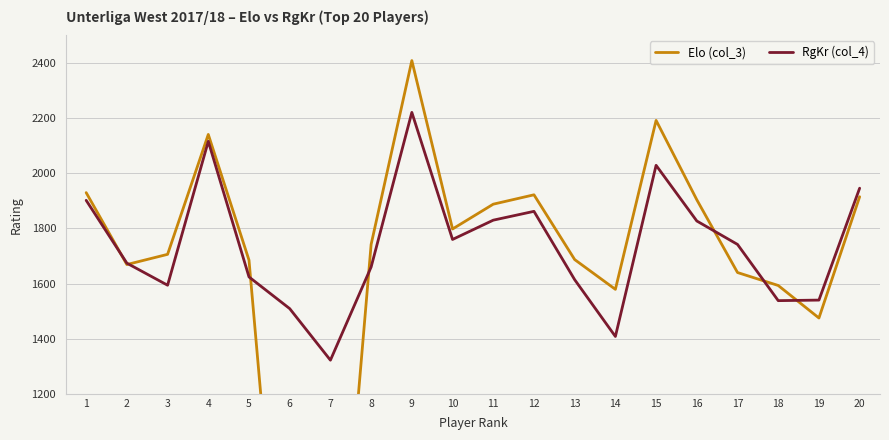

Rank the series at 10 from lowest to highest value.

RgKr (col_4), Elo (col_3)